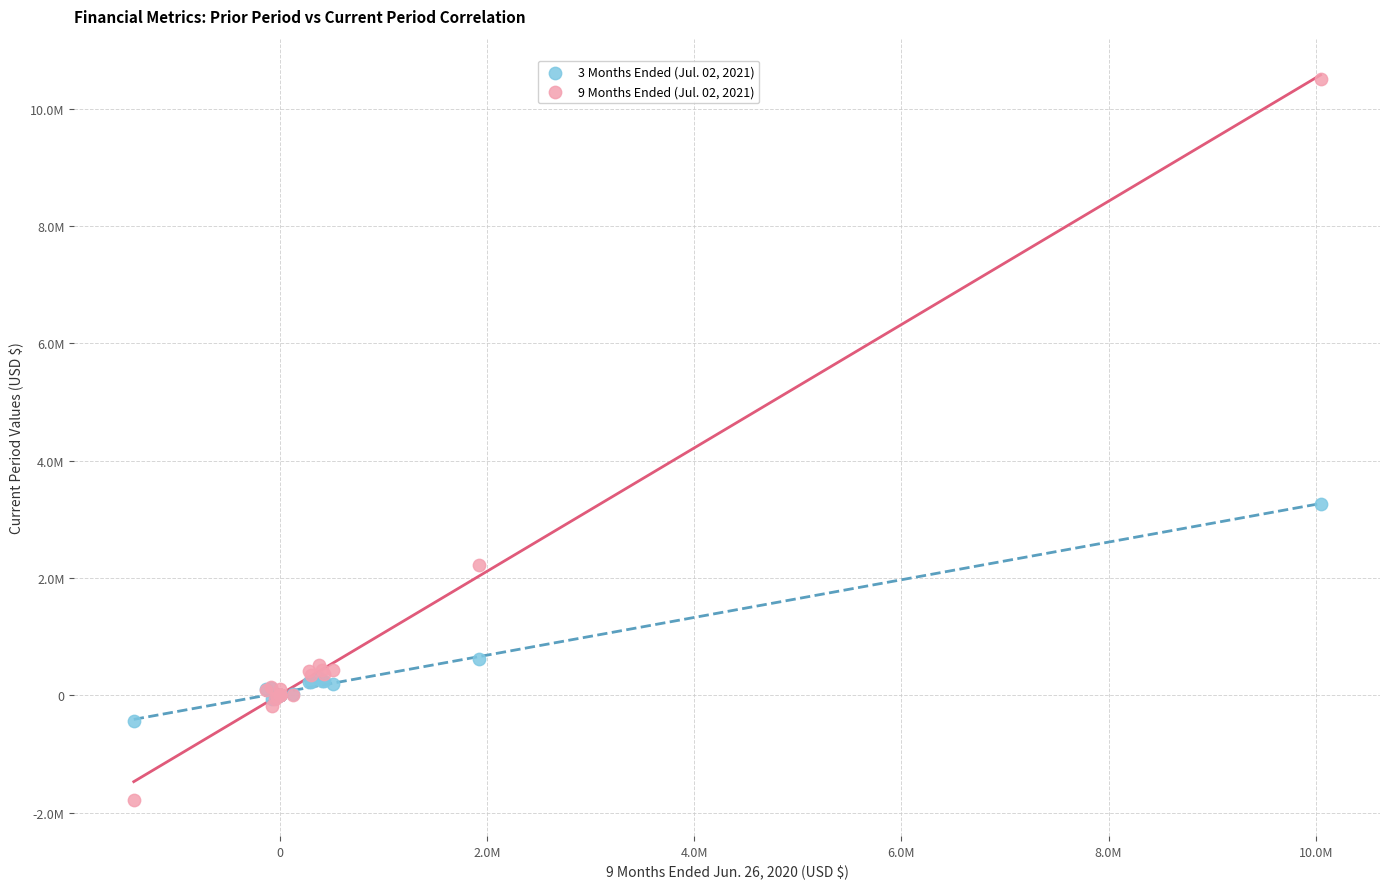

Which series reaches the maximum Y coordinate?

9 Months Ended (Jul. 02, 2021)